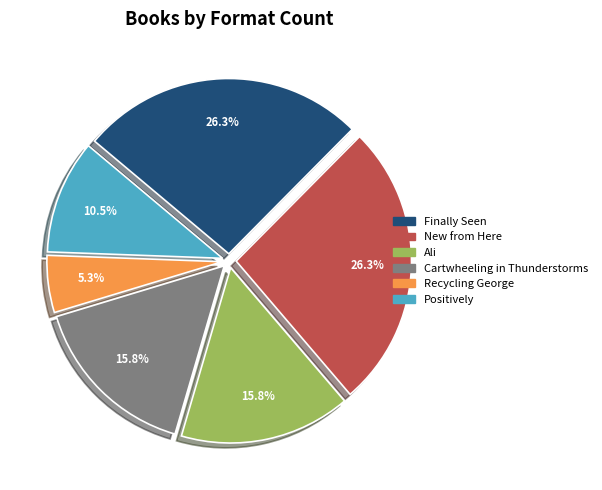

Does any single category account for the majority?

No